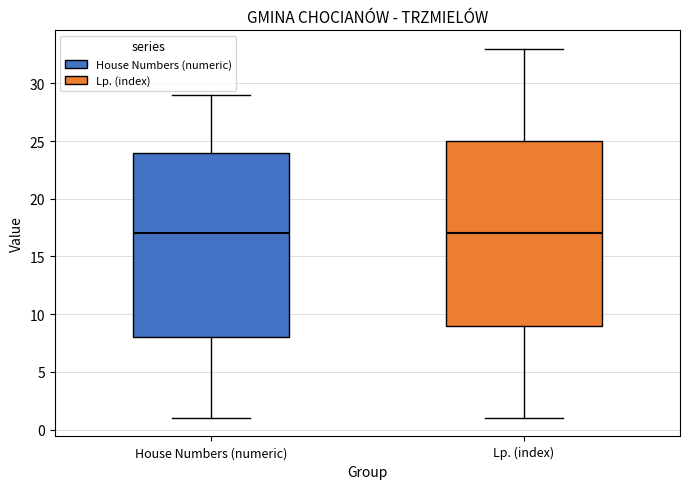

Where does the median line of the box for House Numbers (numeric) sit on the y-axis? The values are not printed on the chart, so give them approximately, as read against the axis.

17